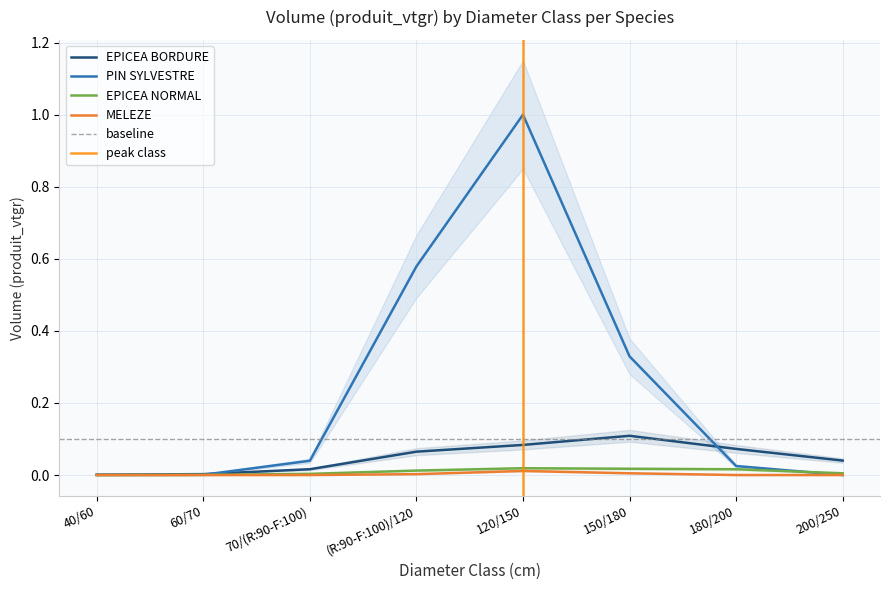

The value of MELEZE at 40/60 is -0.0. True or false?

False